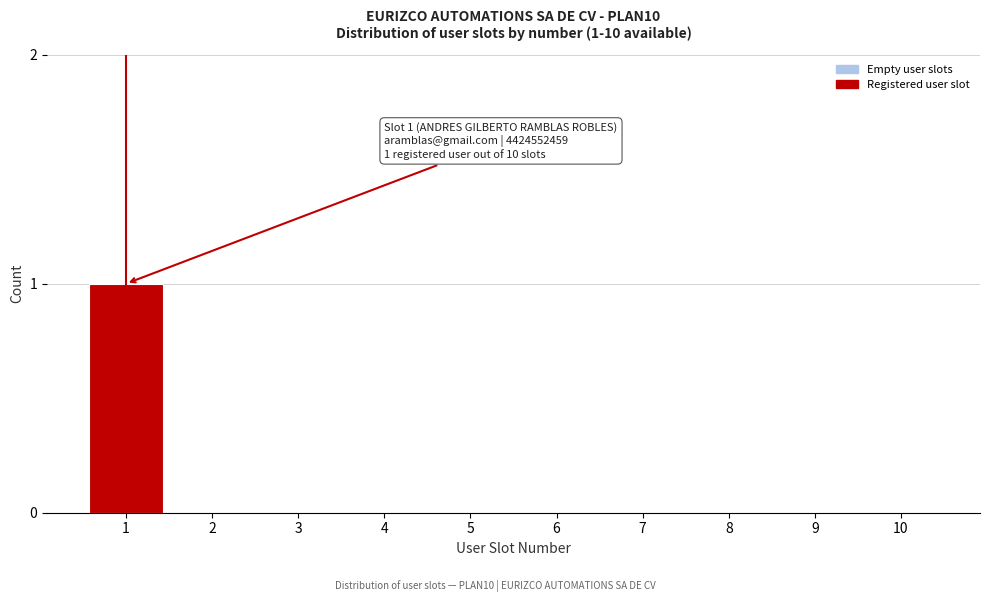

Reading right to left, what are all the values shown in this chart?

10=0	9=0	8=0	7=0	6=0	5=0	4=0	3=0	2=0	1=1